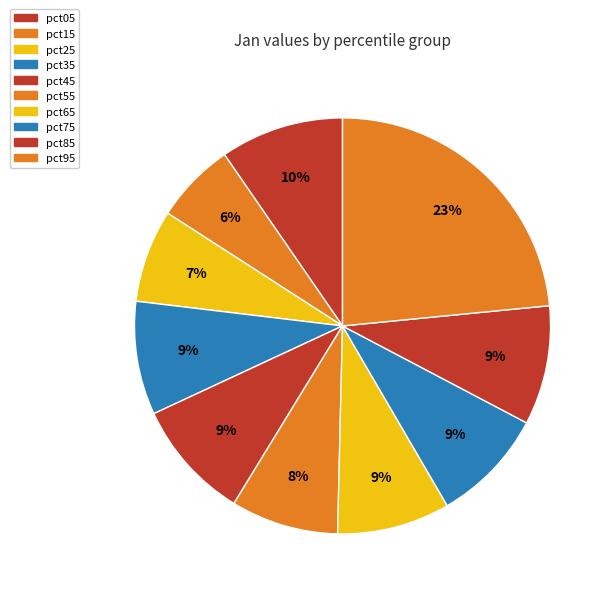

To the nearest percent, what is the difference between the pct35 and pct15 slice percentages?

3%